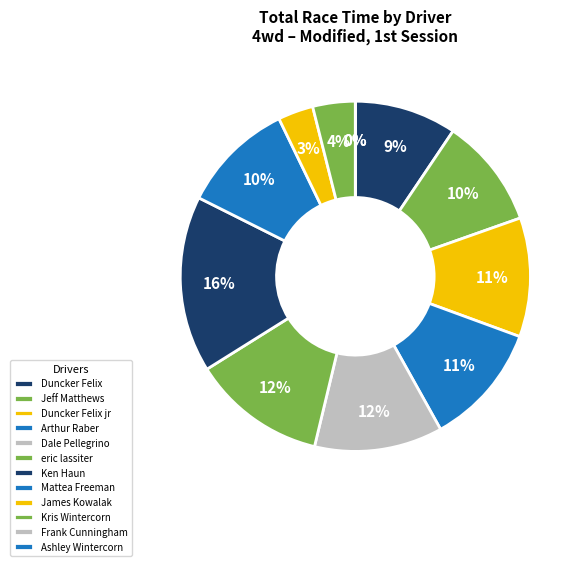

Rank the categories by value from highest to lowest.

Ken Haun, eric lassiter, Dale Pellegrino, Arthur Raber, Duncker Felix jr, Mattea Freeman, Jeff Matthews, Duncker Felix, Kris Wintercorn, James Kowalak, Frank Cunningham, Ashley Wintercorn